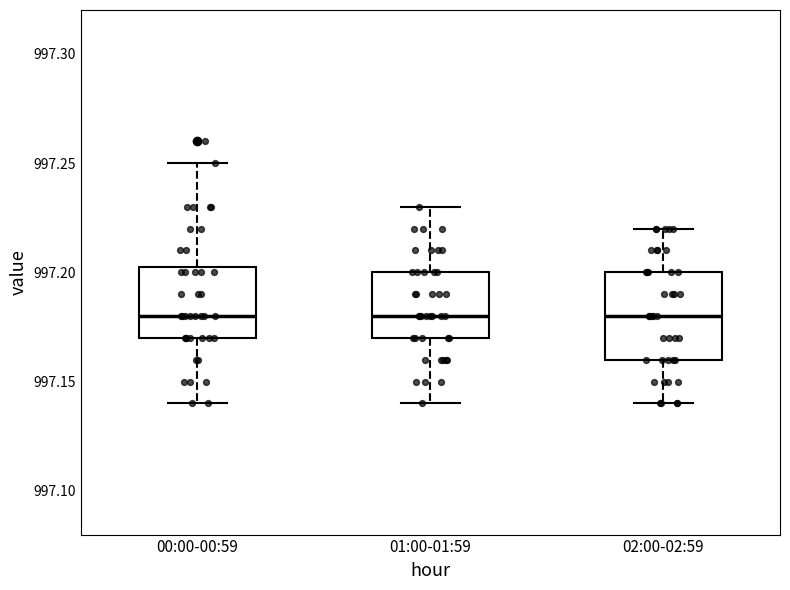

Reading left to right, transcribe this box plot: for each box, give where its median line is, the range the box spans, and where its two whiskers end, as read against the y-axis. The values are not printed on the chart, so give them approximately, as read against the axis.

00:00-00:59: median 997.180, box 997.170 to 997.205, whiskers 997.140 to 997.250
01:00-01:59: median 997.180, box 997.170 to 997.200, whiskers 997.140 to 997.230
02:00-02:59: median 997.180, box 997.160 to 997.200, whiskers 997.140 to 997.220